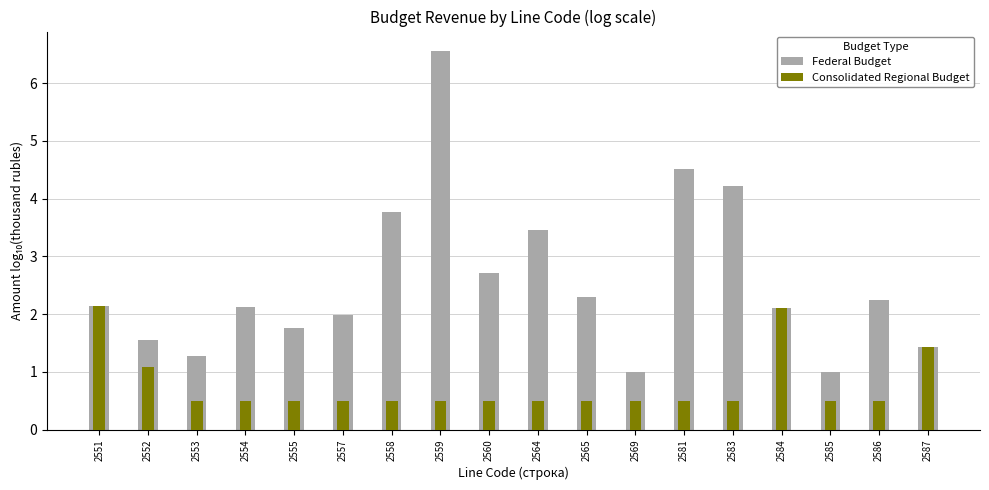

What is the difference between the second highest and second lowest values in the Federal Budget series?

3.5